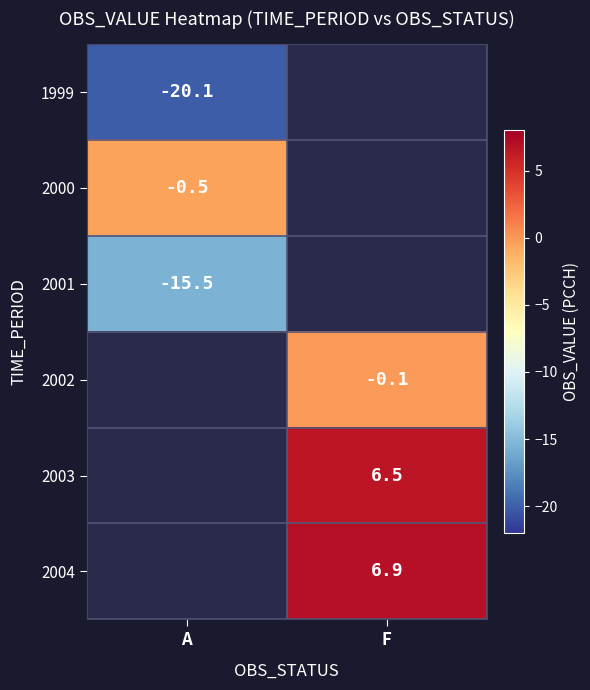

The value of 2002 at F is -0.1. True or false?

True